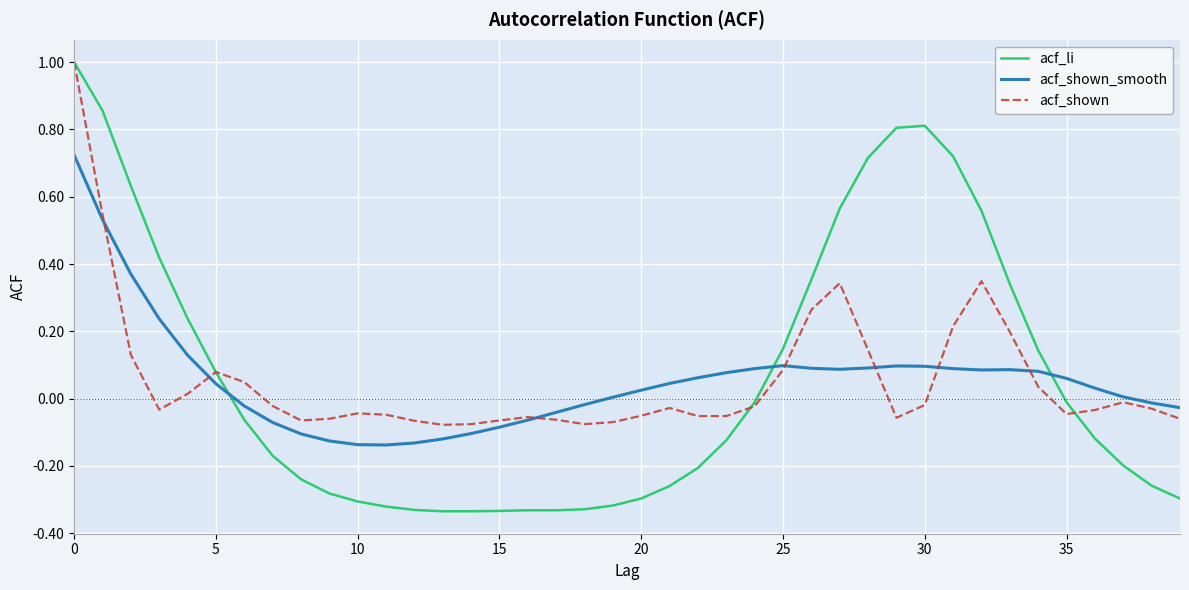

How many intersections are there between acf_li and acf_shown_smooth?

3